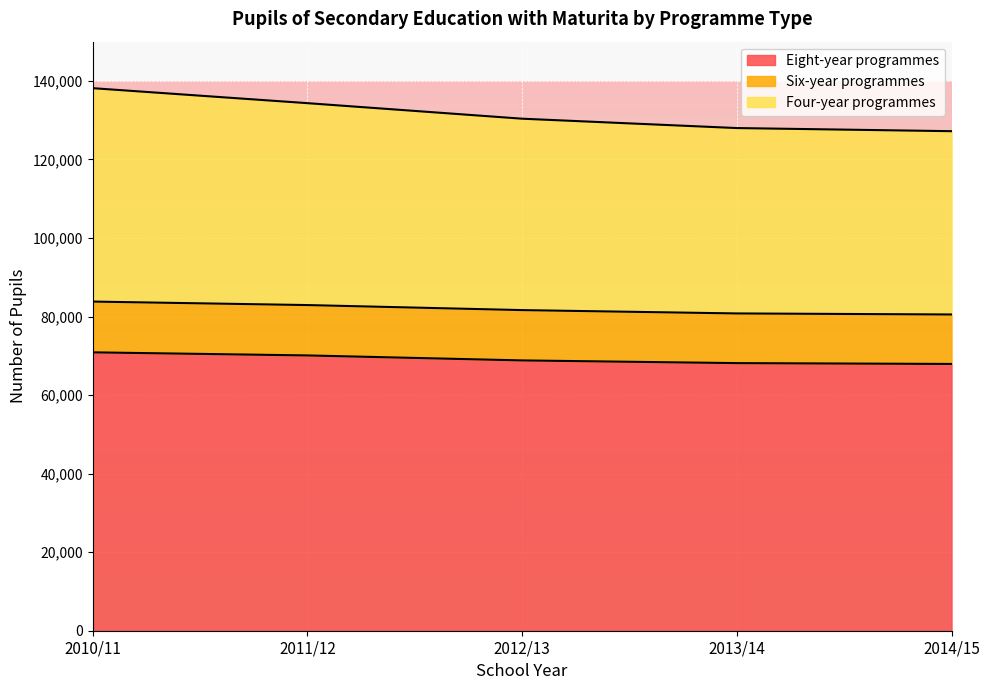

Which has a higher value, 2013/14 or 2010/11?

2010/11